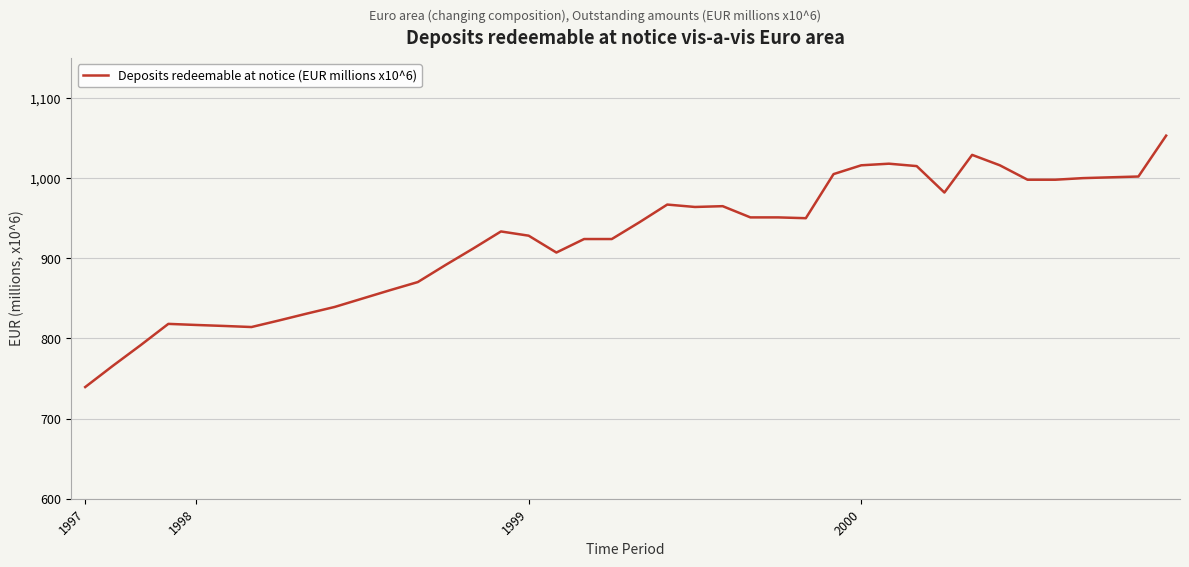

What is the difference between the maximum and minimum values?

313.7